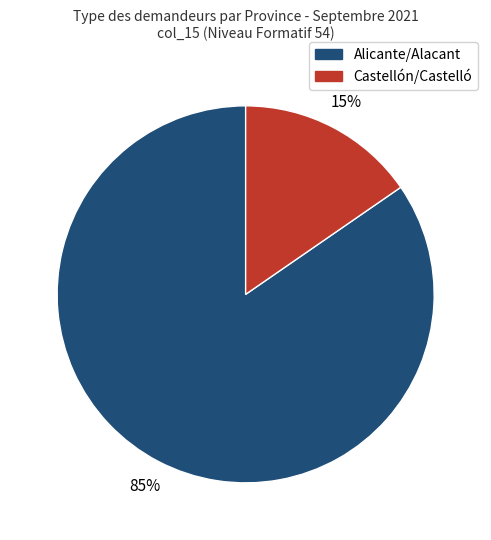

To the nearest percent, what is the average slice percentage?

50%